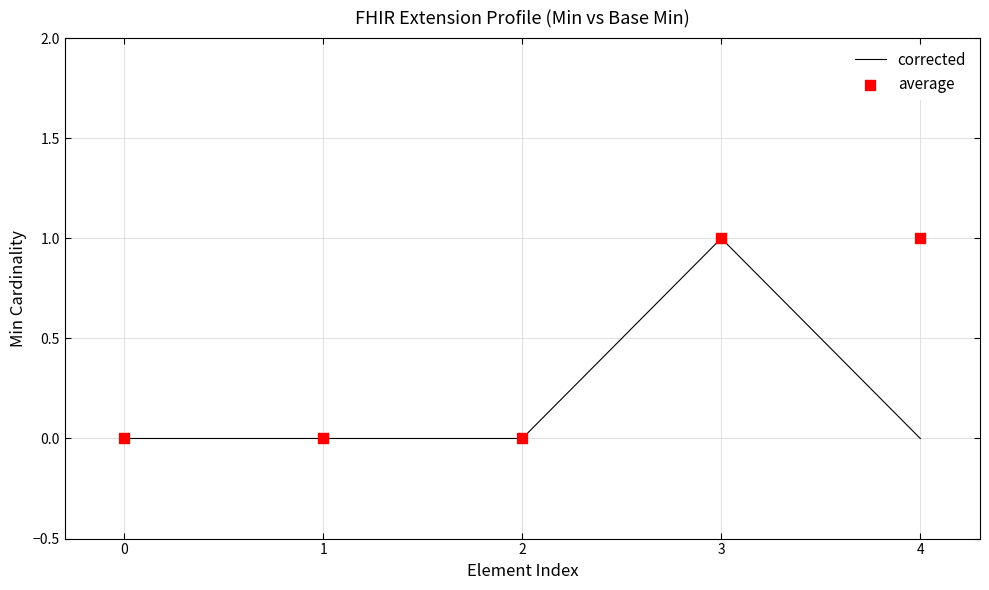

At how many categories does at least one series exceed 0?

2